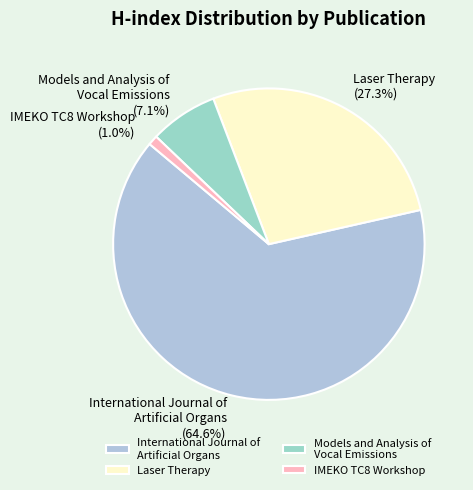

Does any single category account for the majority?

Yes